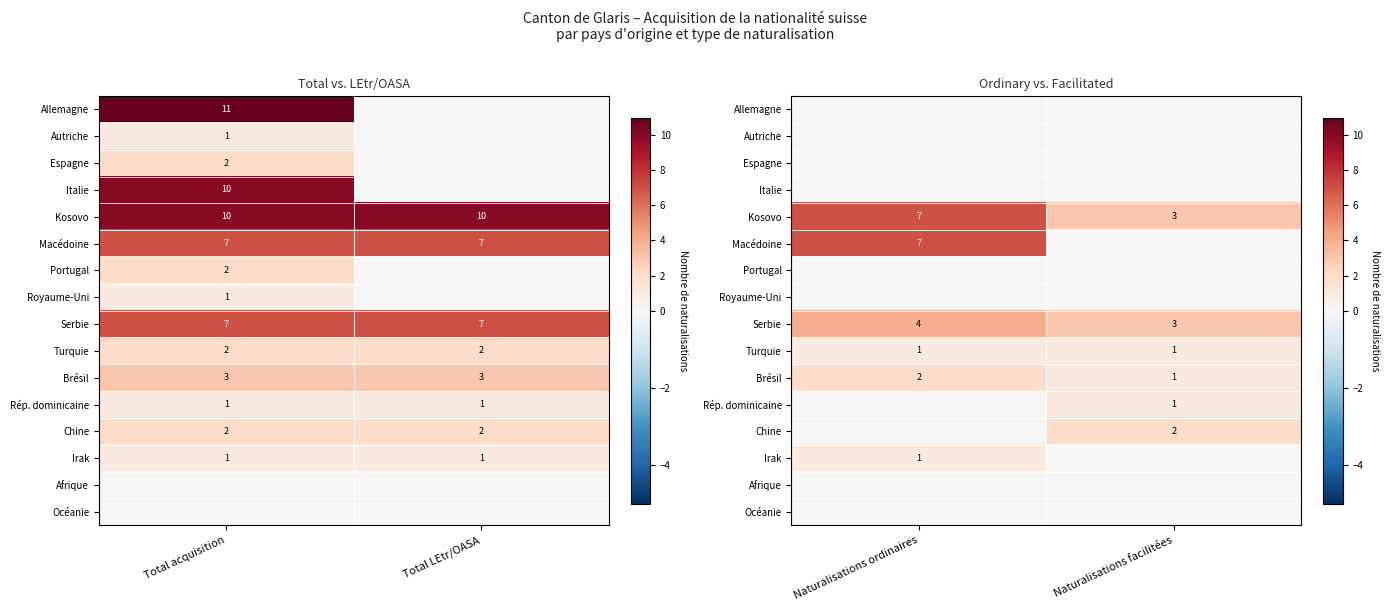

At how many categories does at least one series exceed 0?

2